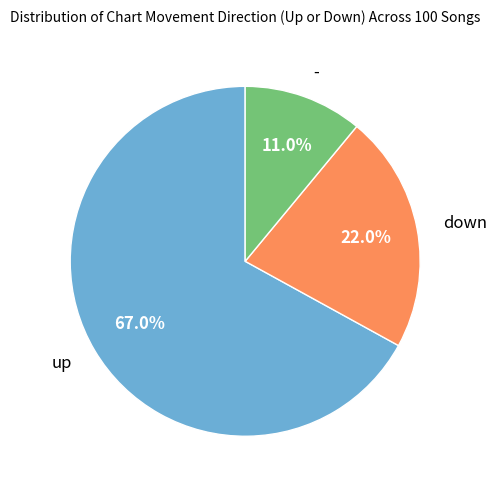

How many segments does this pie chart have?

3